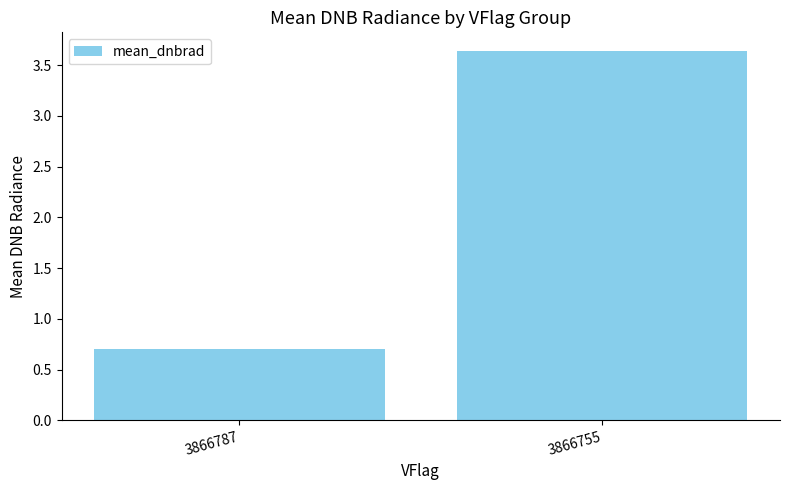

How many values are between 0 and 3?

1